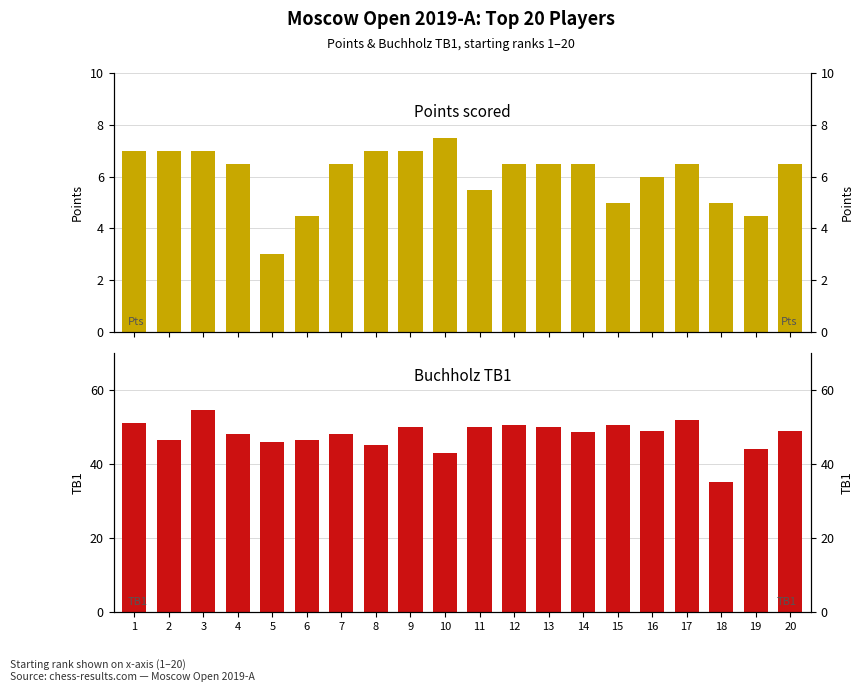

The Points scored series shows 3.8 at 14. True or false?

False